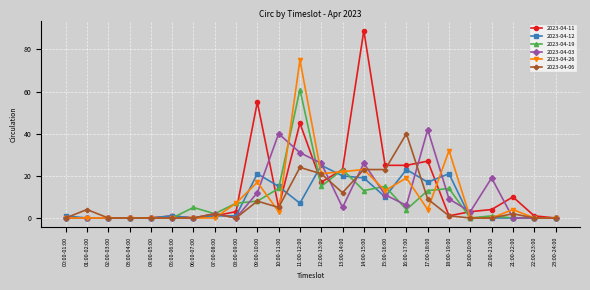

True or false: 2023-04-19 has more than 0 points higher than both neighbors.

True